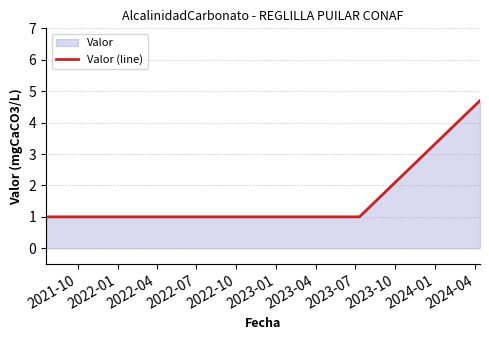

What is the difference between the maximum and minimum values?

3.7